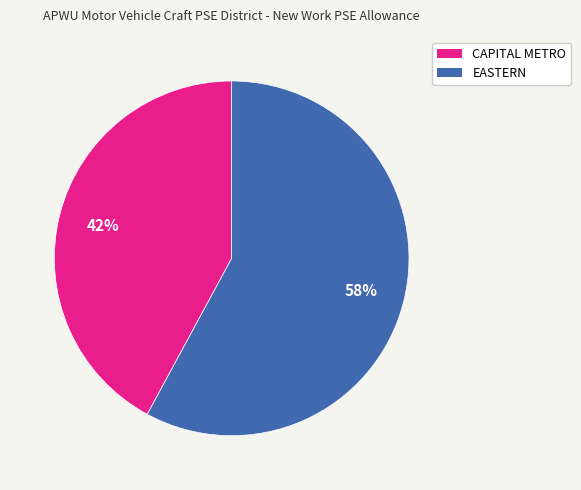

True or false: EASTERN accounts for 64% of the total.

False